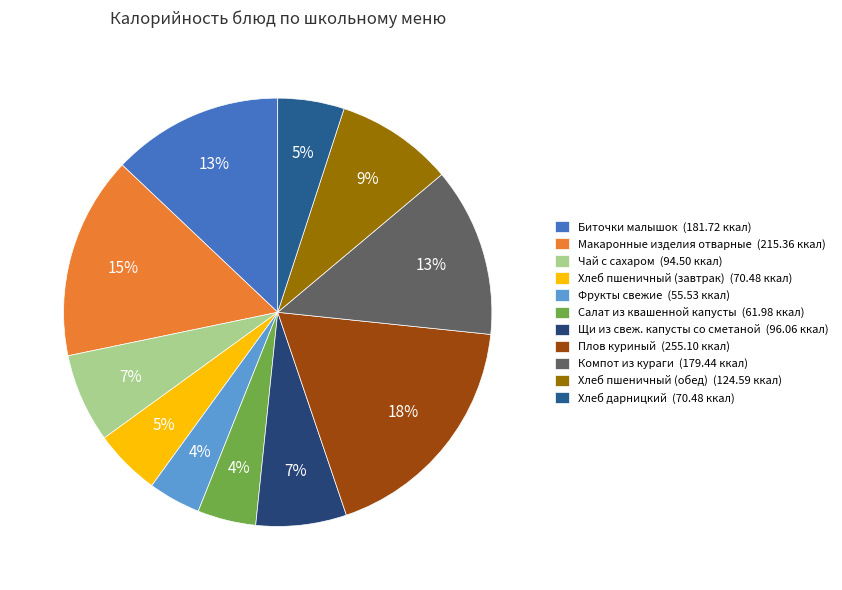

How many segments does this pie chart have?

11